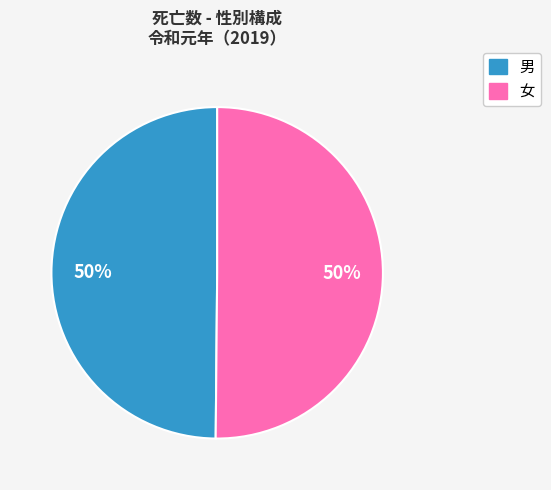

What percentage is the 男 slice, to the nearest percent?

50%